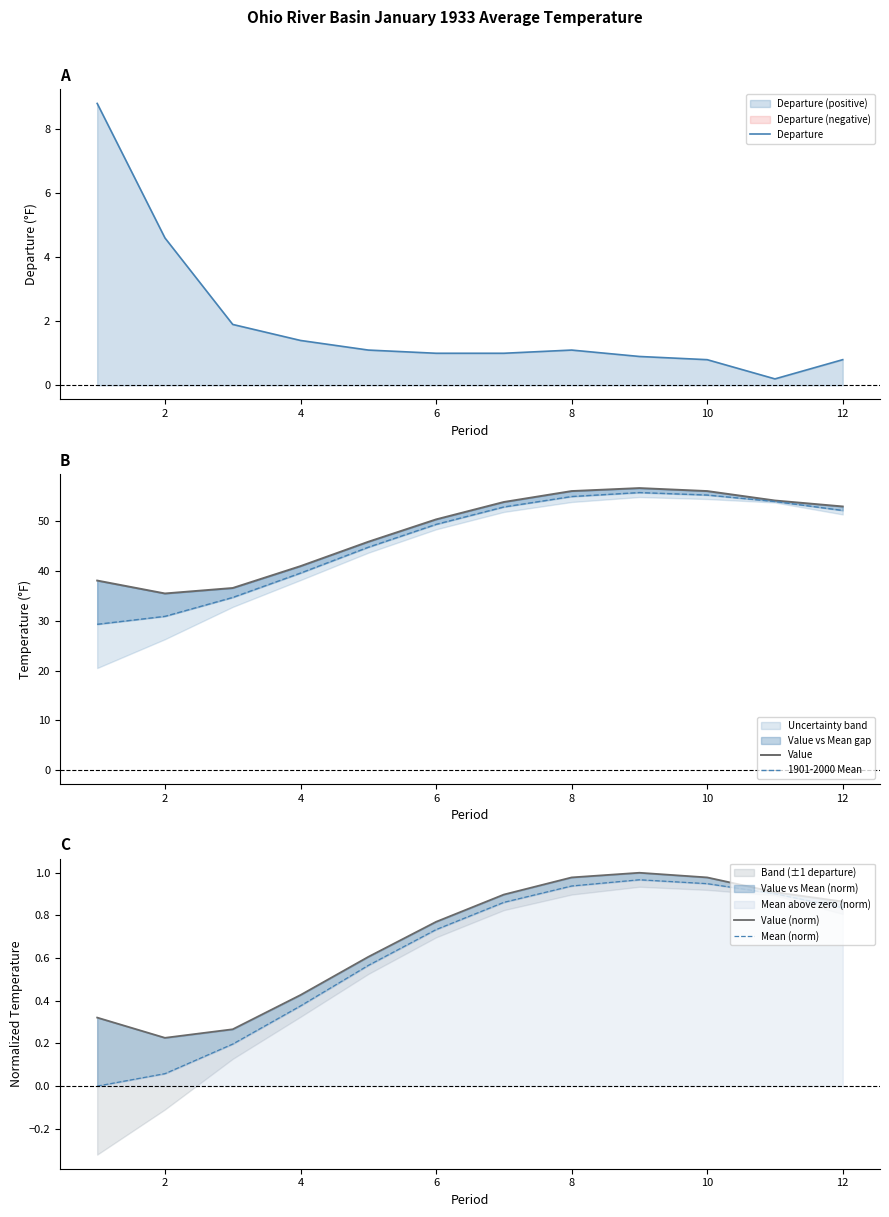

The Departure series shows 1.1 at 8. True or false?

True